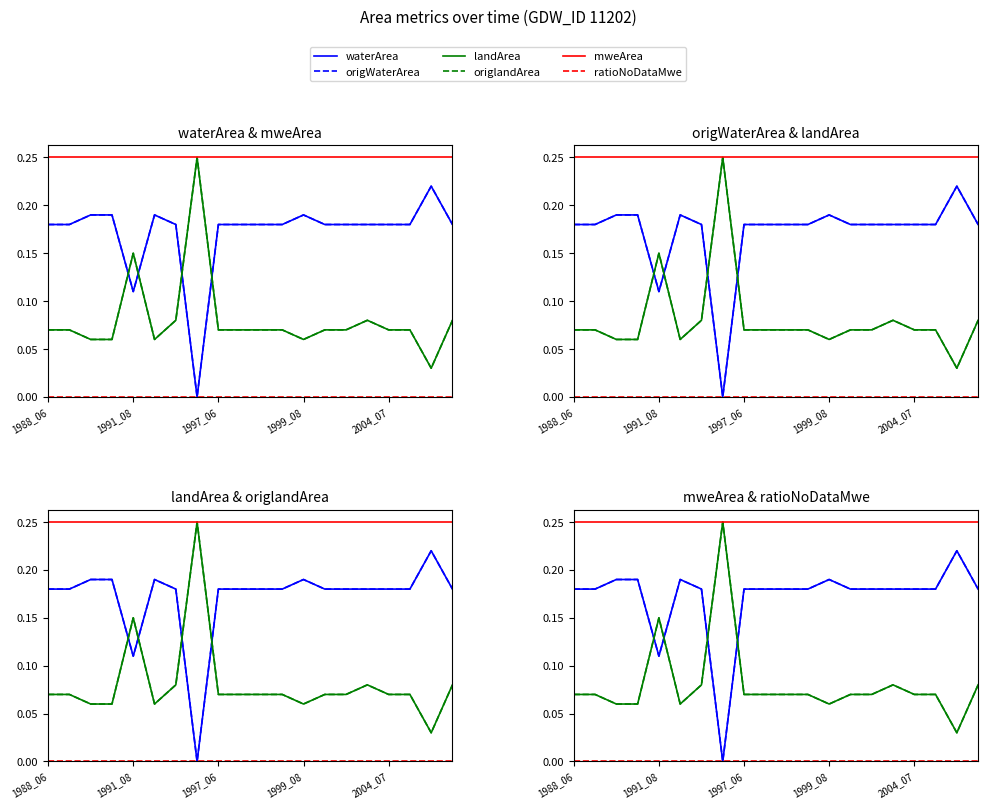

Does the chart have visible grid lines?

No